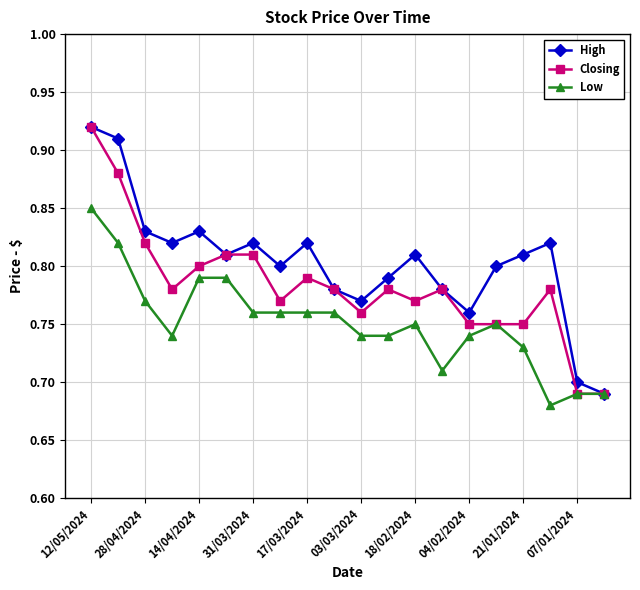

Rank the series by their average value, from highest to lowest.

High, Closing, Low